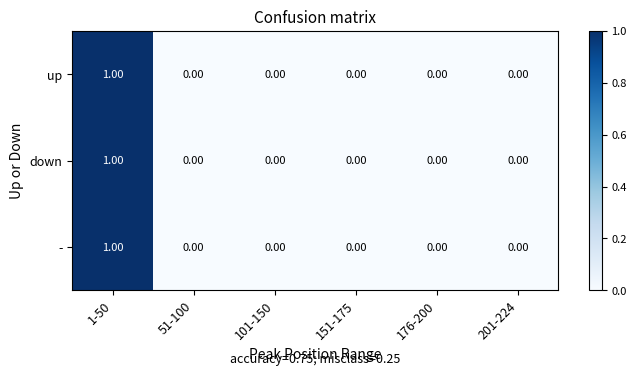

At which category is the sum across all series the highest?

1-50